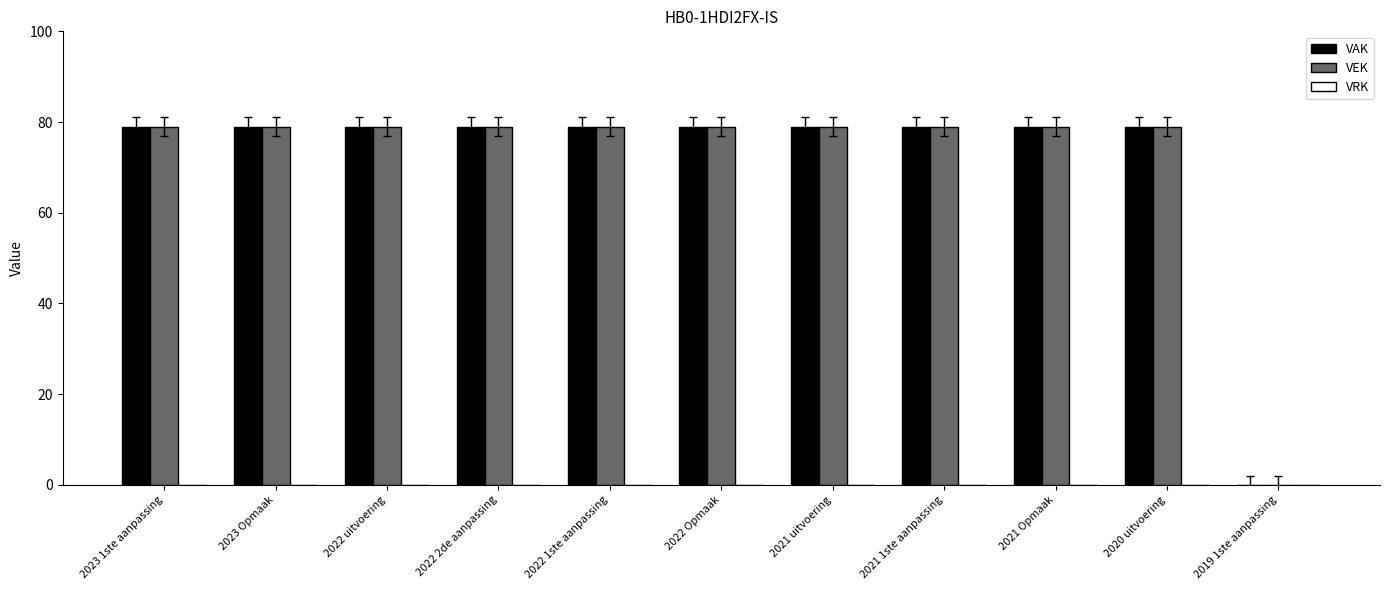

The value of VAK at 2020 uitvoering is 79. True or false?

True